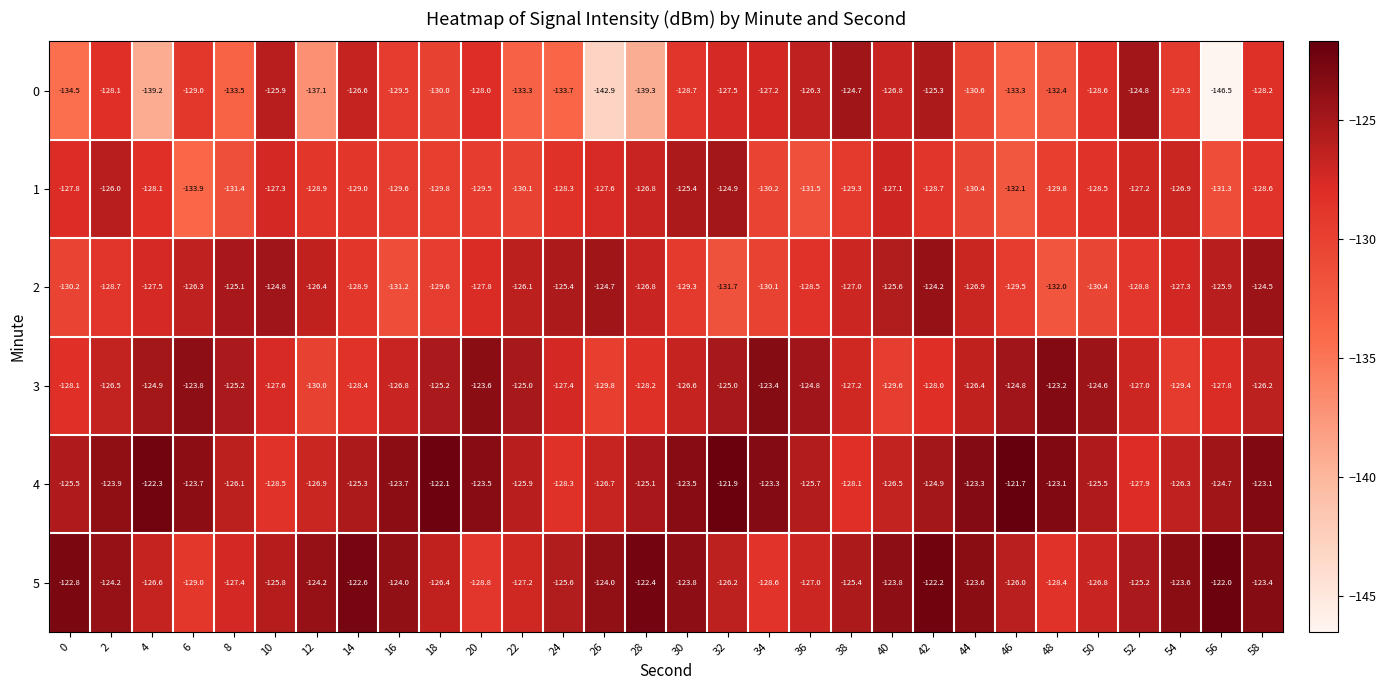

The 4 series shows -125.9 at 22. True or false?

True